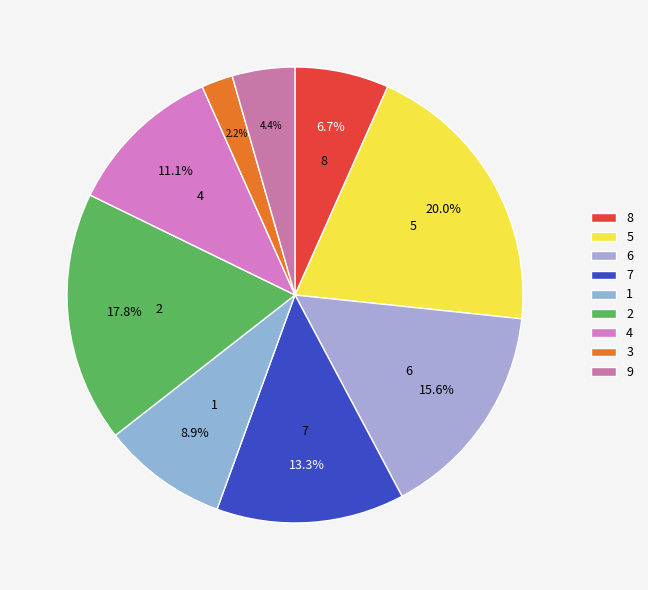

Does any single category account for the majority?

No